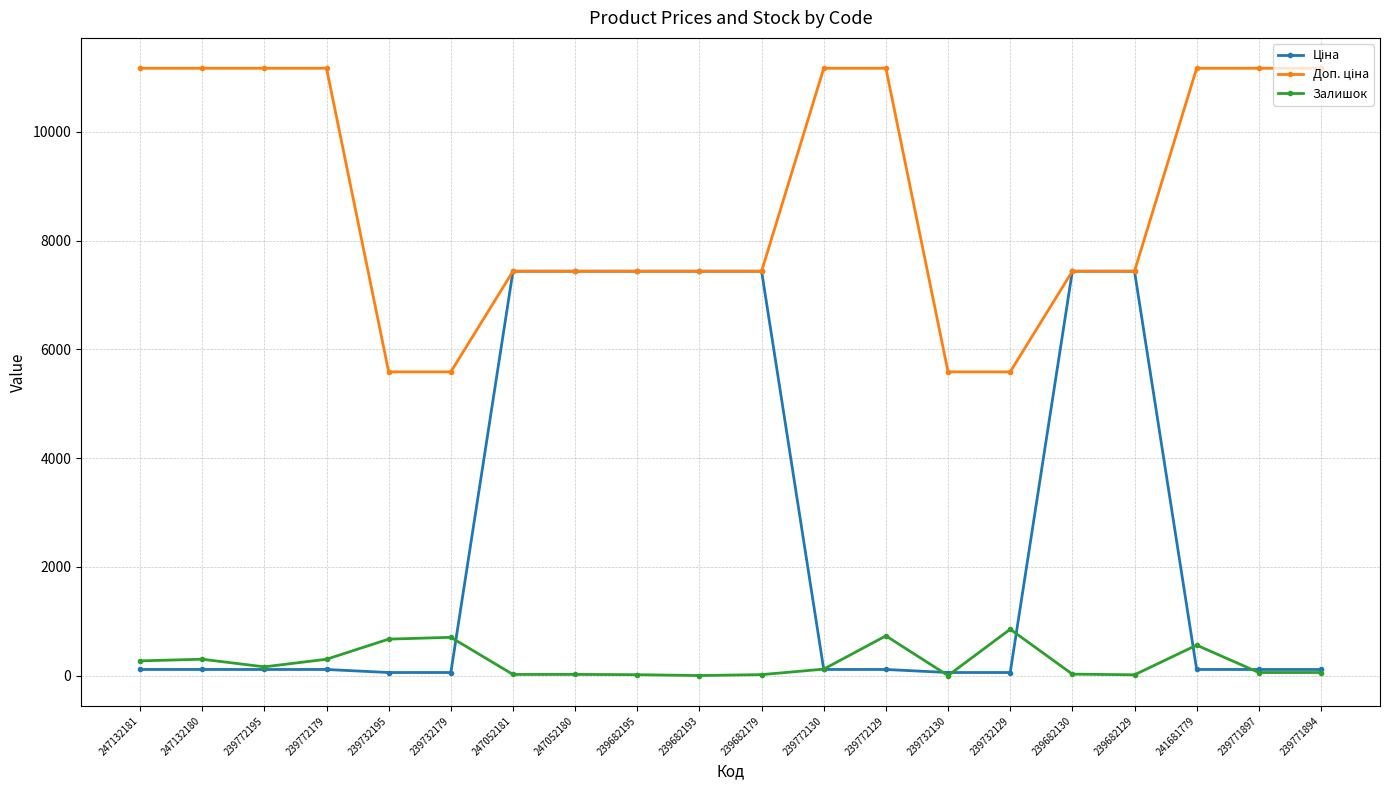

At how many categories does at least one series exceed 10532?

9